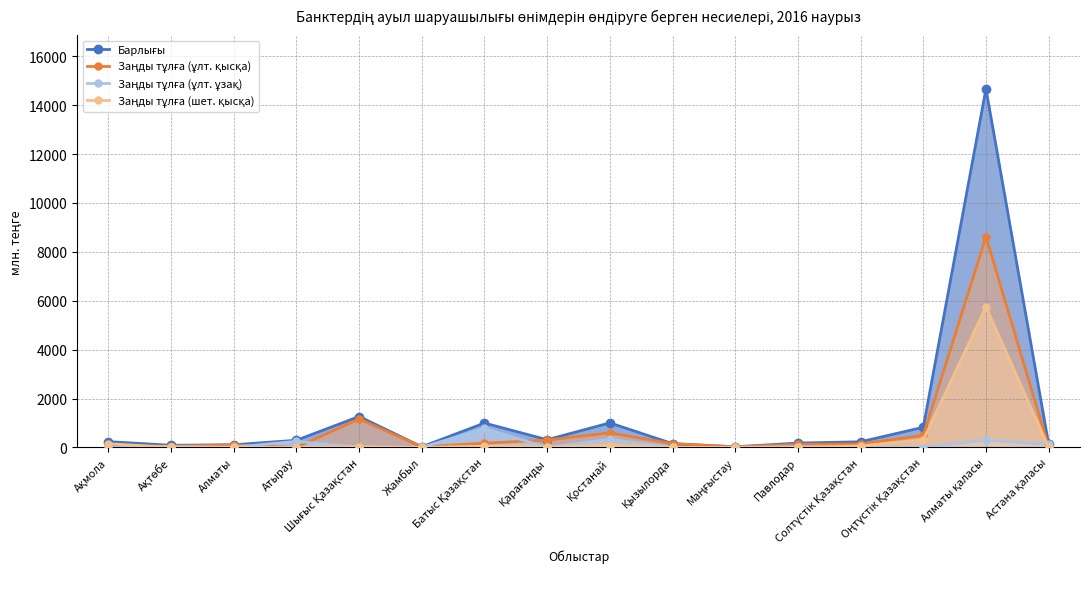

Rank the series by their average value, from highest to lowest.

Барлығы, Заңды тұлға (ұлт. қысқа), Заңды тұлға (шет. қысқа), Заңды тұлға (ұлт. ұзақ)